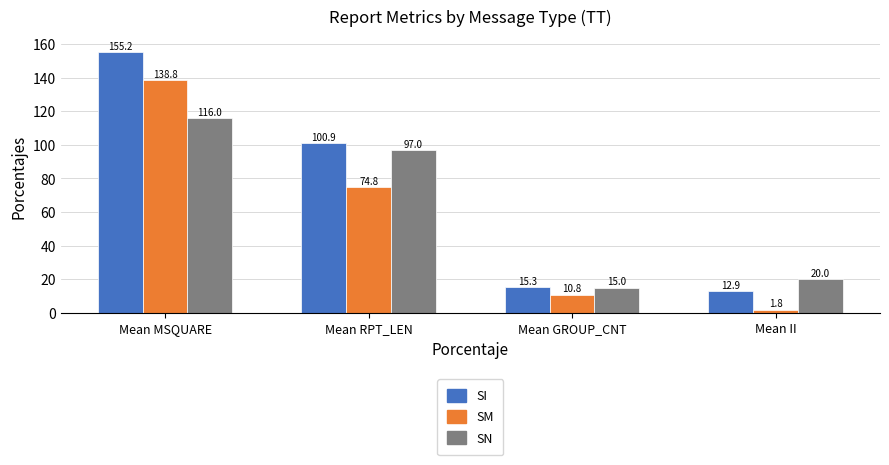

At Mean MSQUARE, list the series in order from largest to smallest.

SI, SM, SN